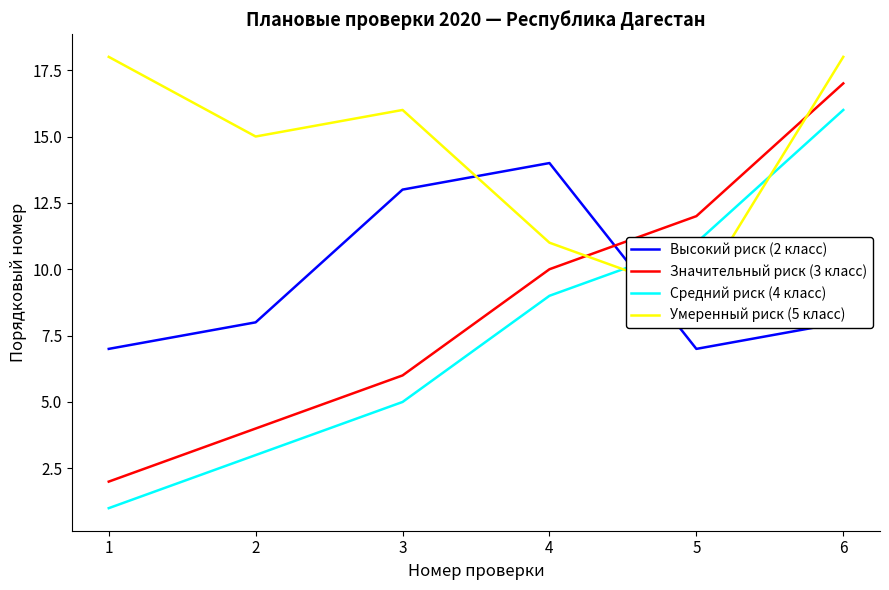

True or false: Высокий риск (2 класс) has a value of 14 at 4.

True